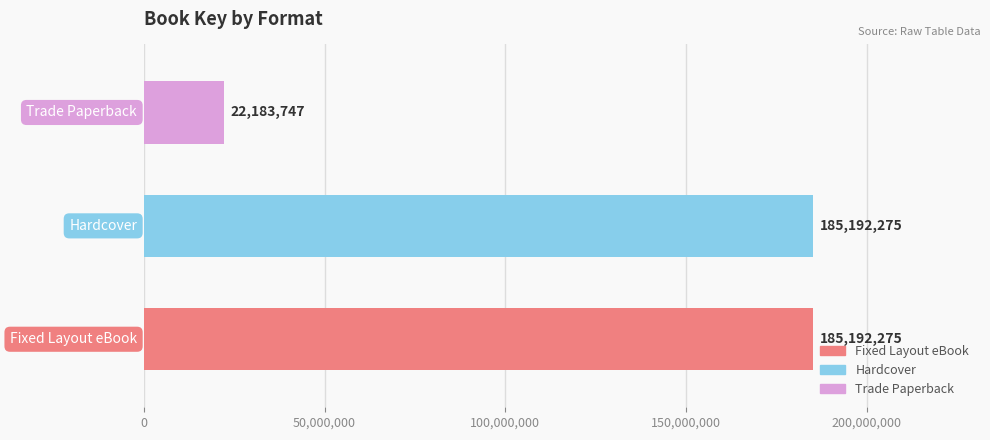

Reading top to bottom, what are all the values shown in this chart?

22183747	185192275	185192275